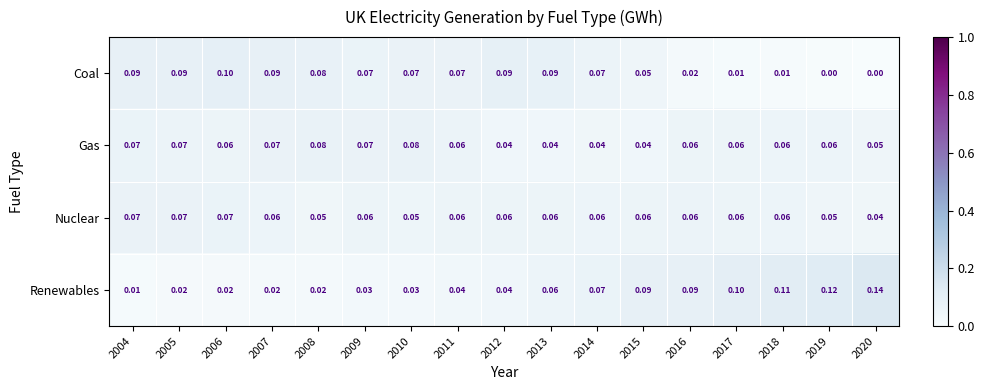

At how many categories does at least one series exceed 0?

17